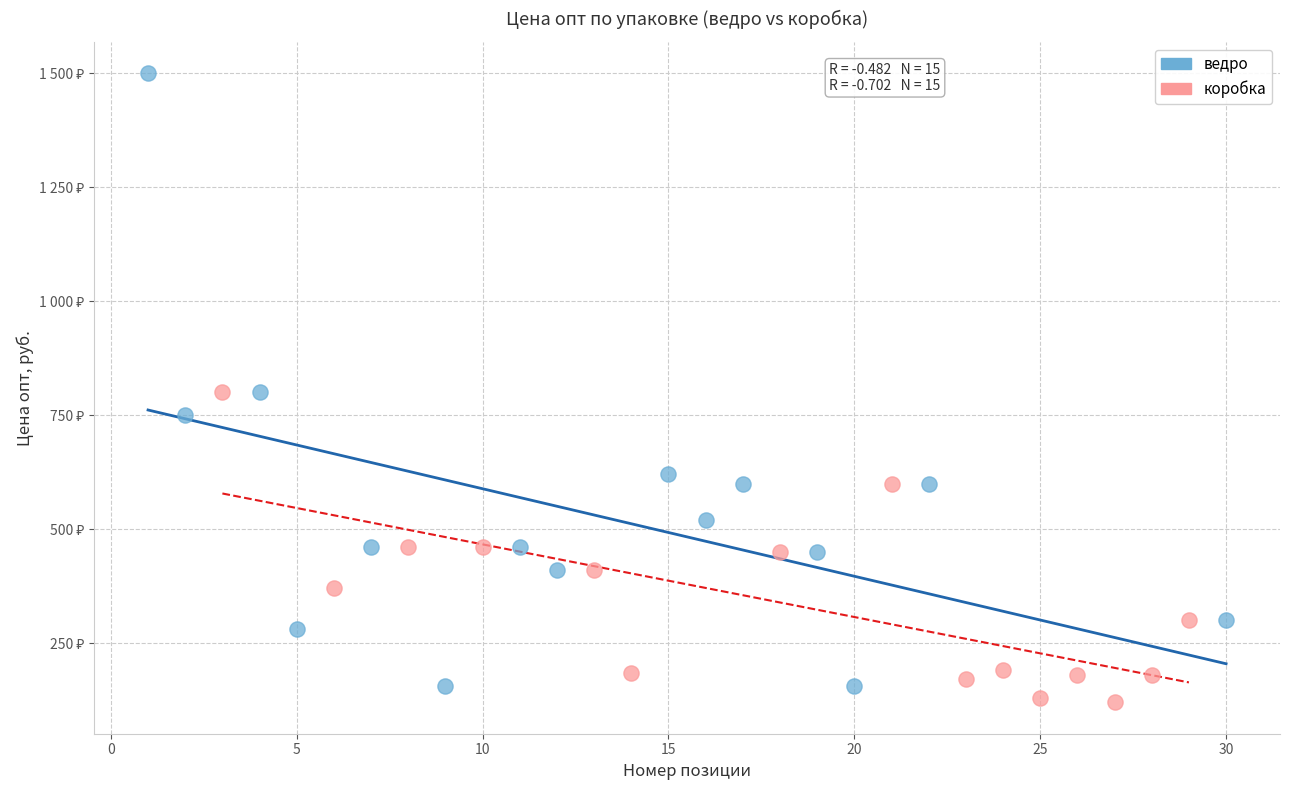

What are all the series names shown in the legend?

ведро, коробка